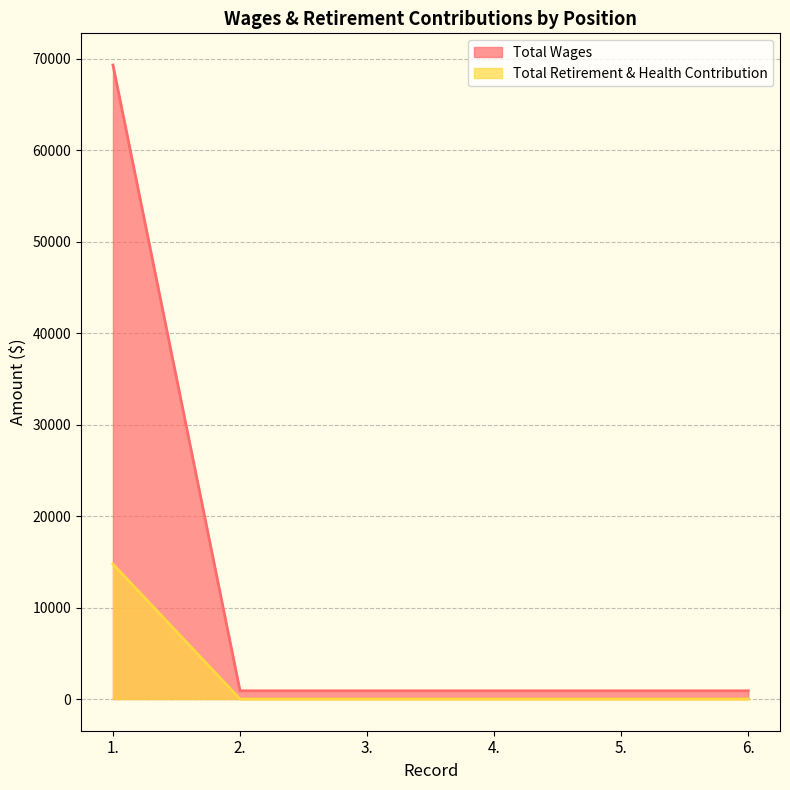

Where is Total Wages nearest to the value 7374?

1.